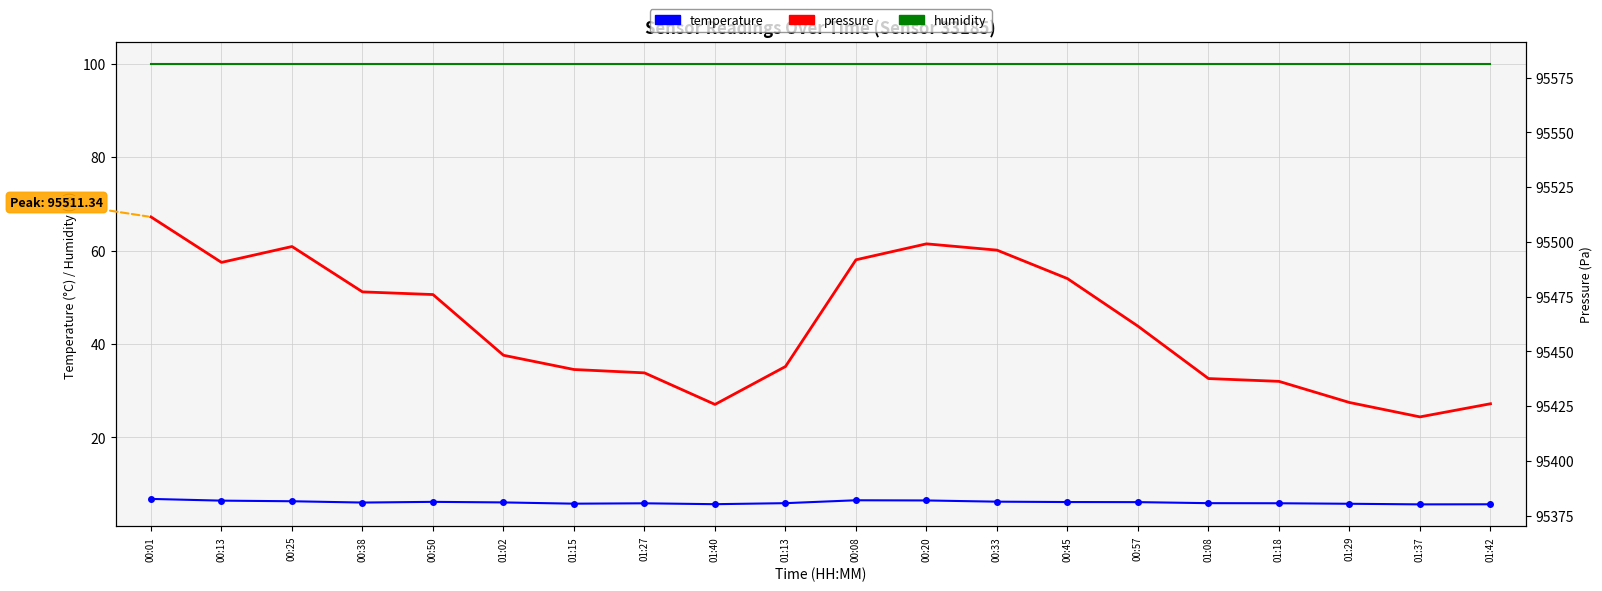

What is the minimum value shown in the chart?

5.7